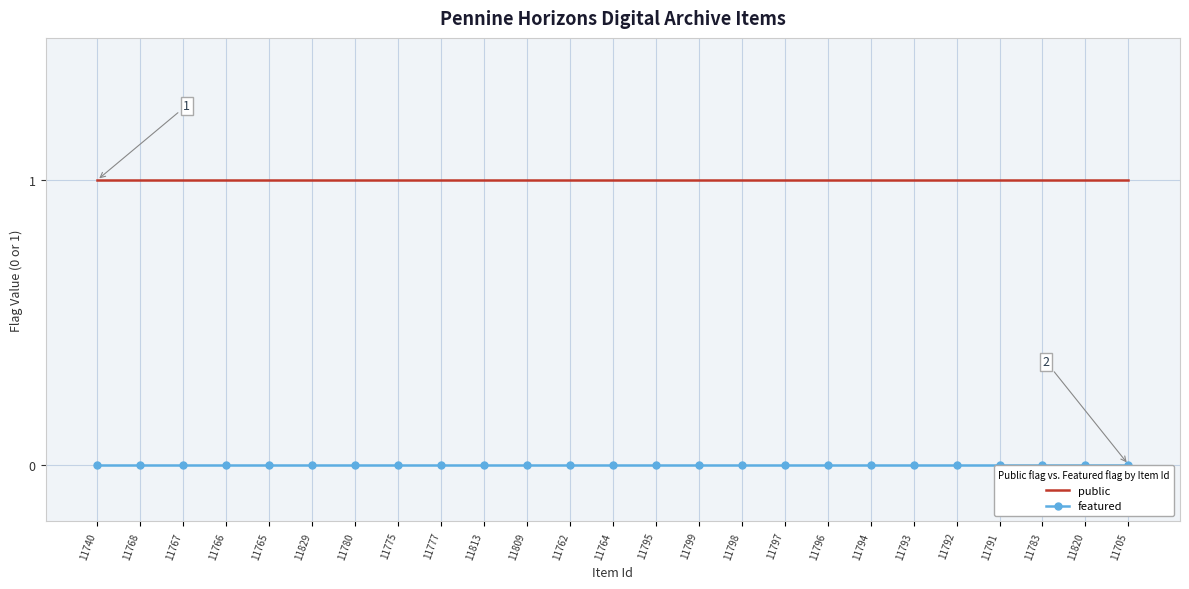

Reading left to right, what are all the values shown in this chart?

public: 11740=1	11768=1	11767=1	11766=1	11765=1	11829=1	11780=1	11775=1	11777=1	11813=1	11809=1	11762=1	11764=1	11795=1	11799=1	11798=1	11797=1	11796=1	11794=1	11793=1	11792=1	11791=1	11783=1	11820=1	11705=1
featured: 11740=0	11768=0	11767=0	11766=0	11765=0	11829=0	11780=0	11775=0	11777=0	11813=0	11809=0	11762=0	11764=0	11795=0	11799=0	11798=0	11797=0	11796=0	11794=0	11793=0	11792=0	11791=0	11783=0	11820=0	11705=0